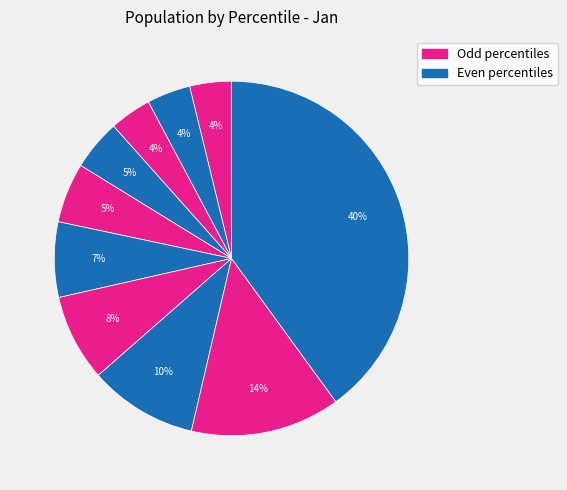

How many slices are in this pie chart?

10